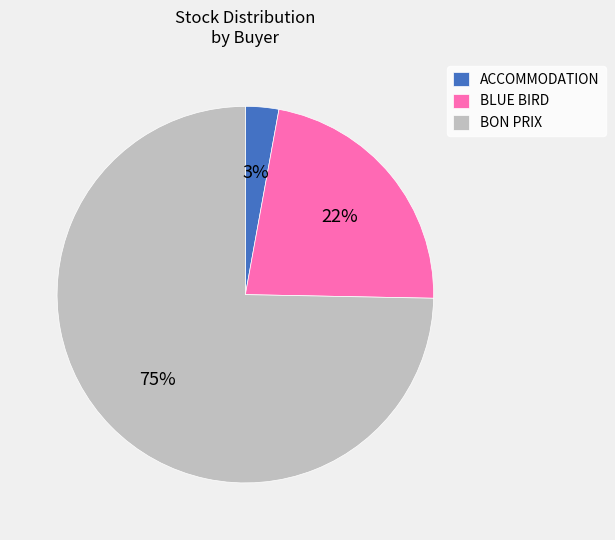

Is the sum of ACCOMMODATION and BON PRIX greater than half?

Yes